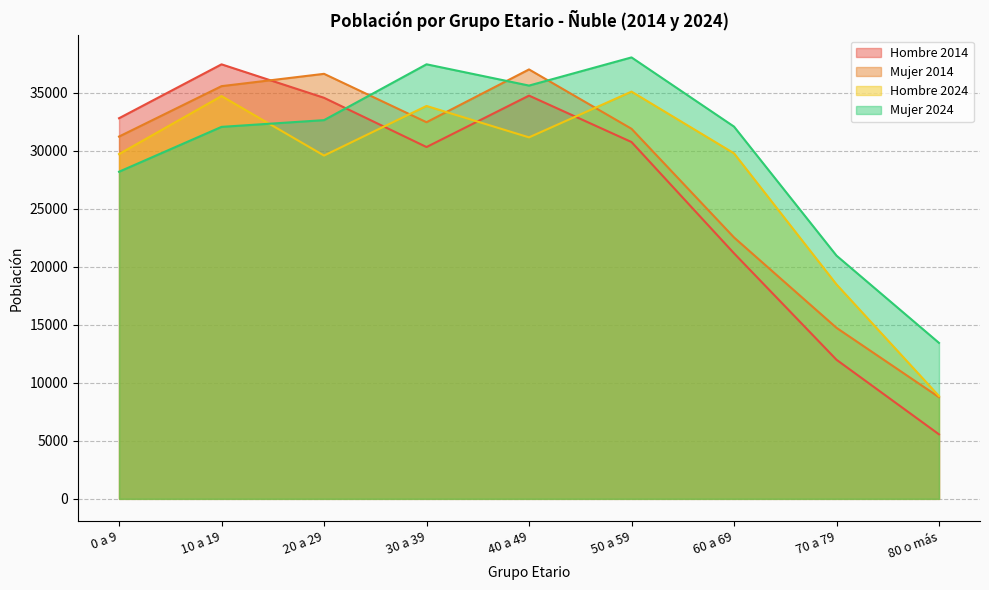

What position from the left is 10 a 19?

2